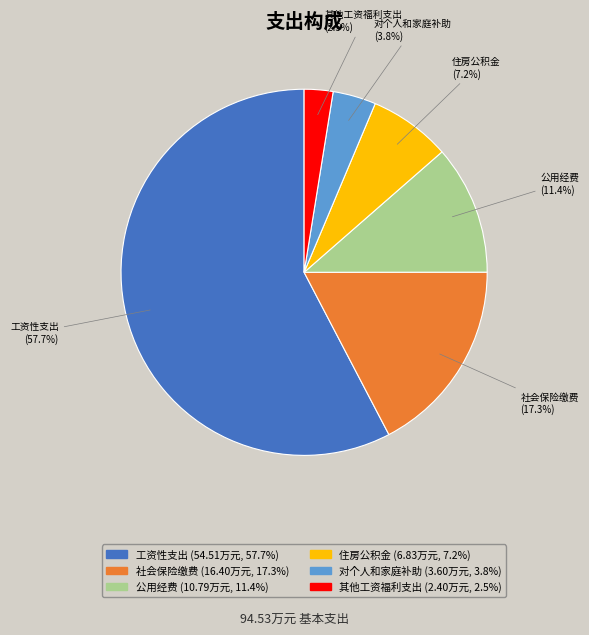

What percentage do 对个人和家庭补助 and 住房公积金 together represent?

11.0%